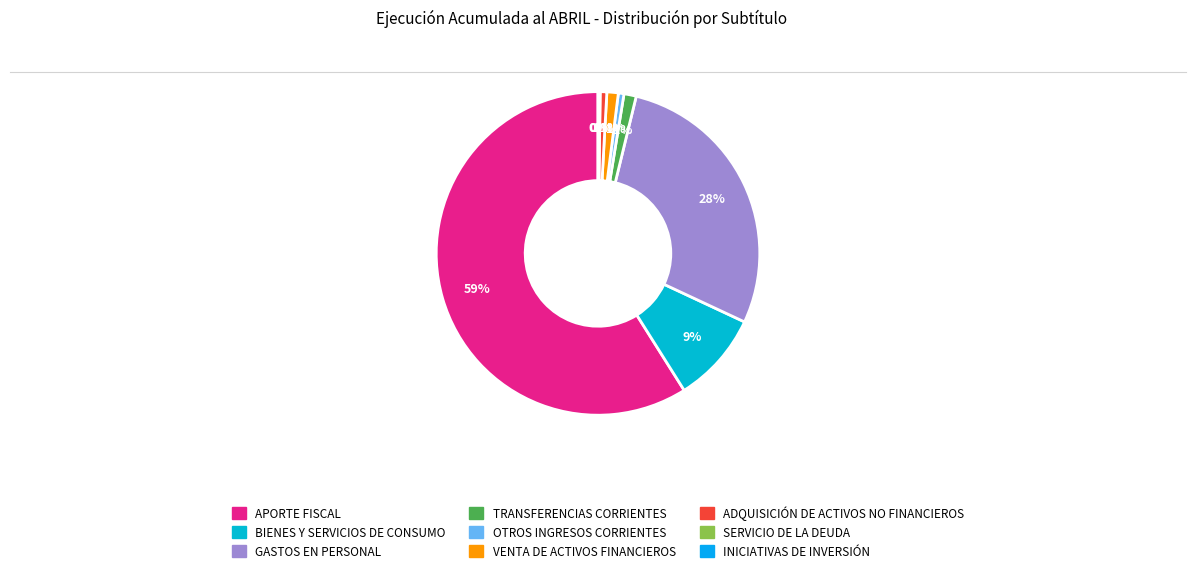

How many segments does this pie chart have?

9